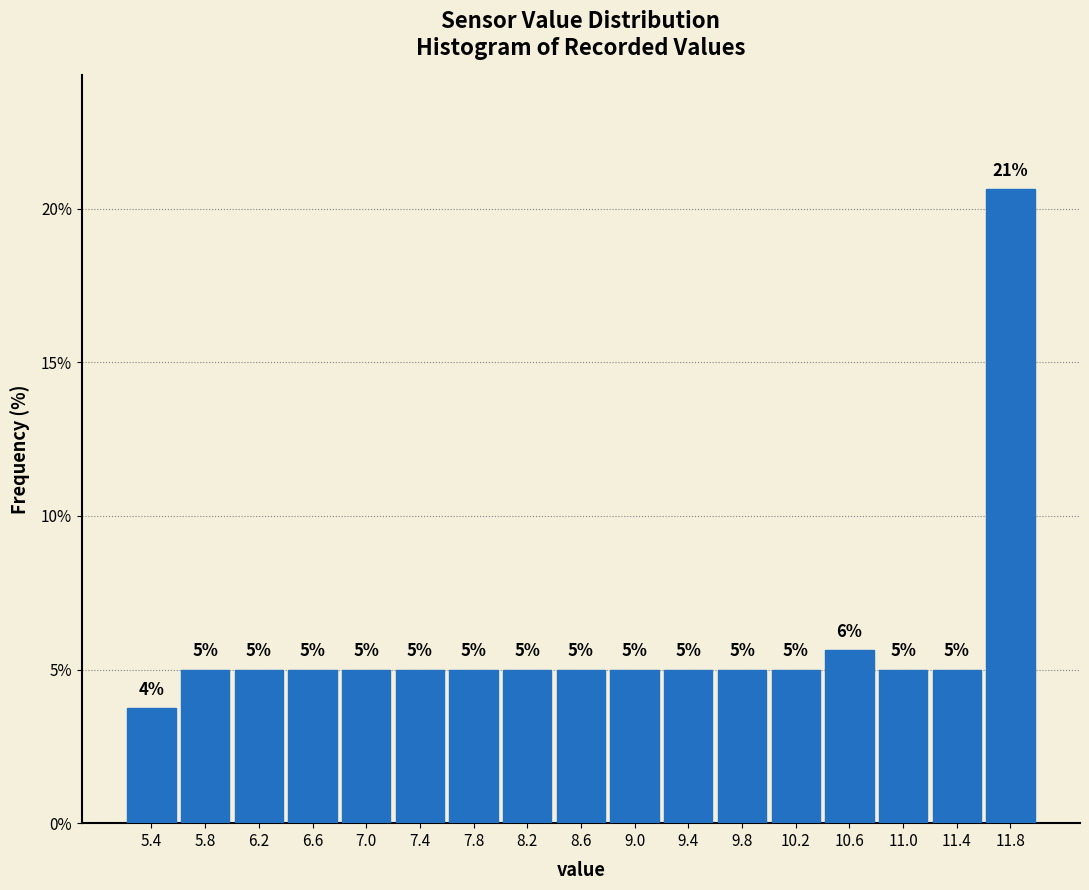

Over which range of the x-axis is the bar tallest?

11.6 to 12.0